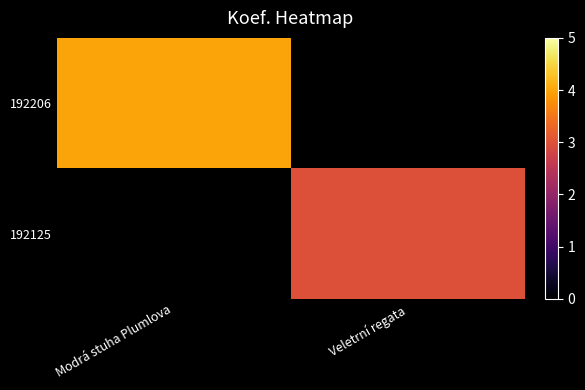

Count the number of data series in this chart.

2